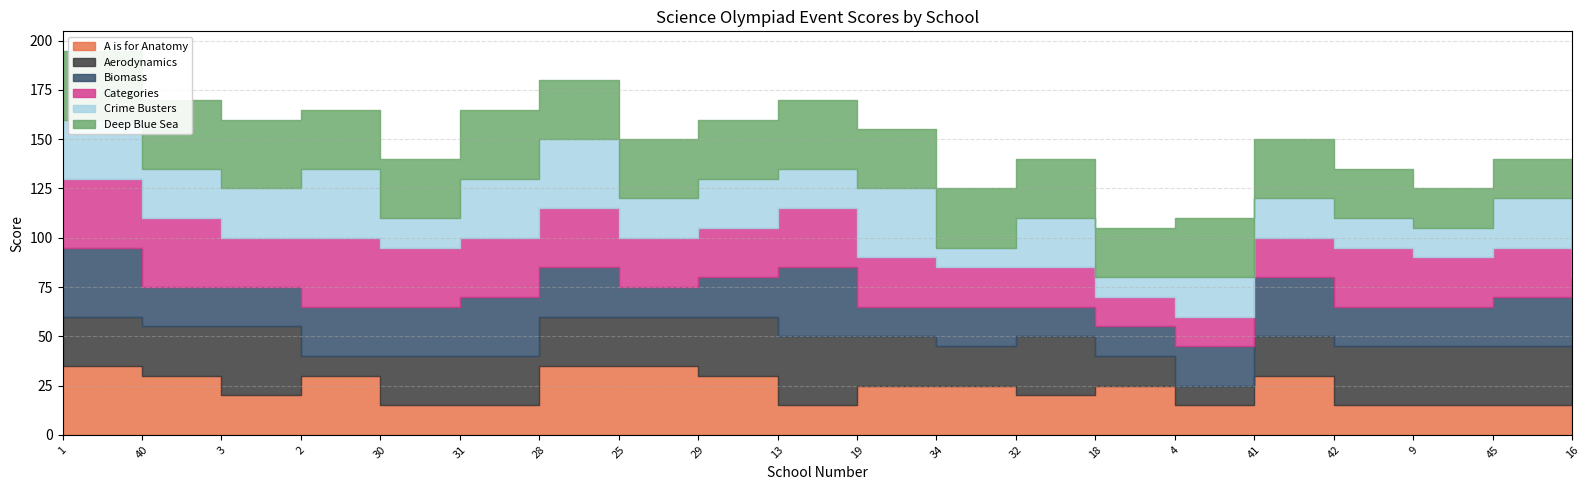

Which has a higher value, 34 or 9?

34